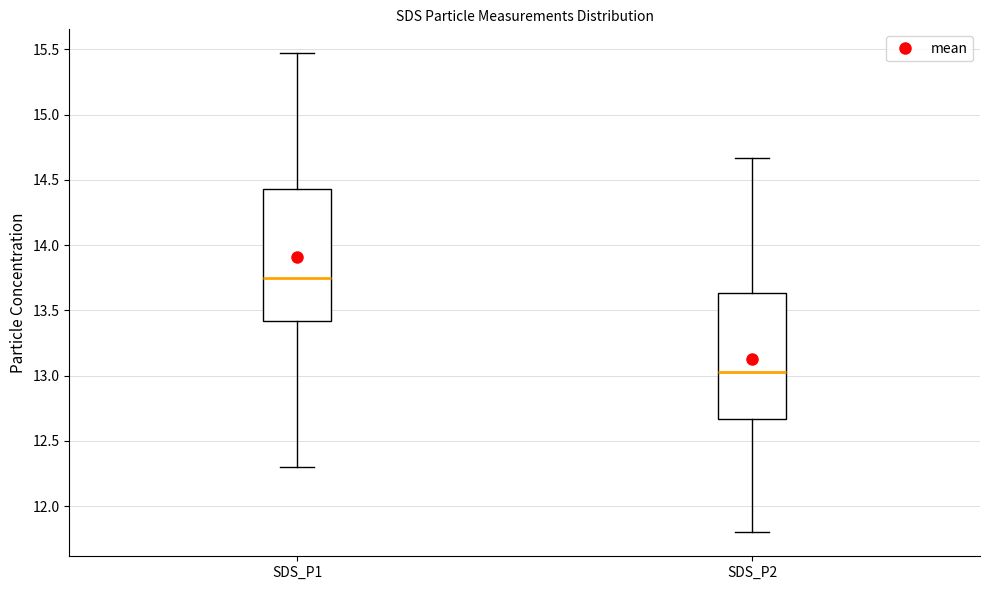

Where does the median line of the box for SDS_P2 sit on the y-axis? The values are not printed on the chart, so give them approximately, as read against the axis.

13.05